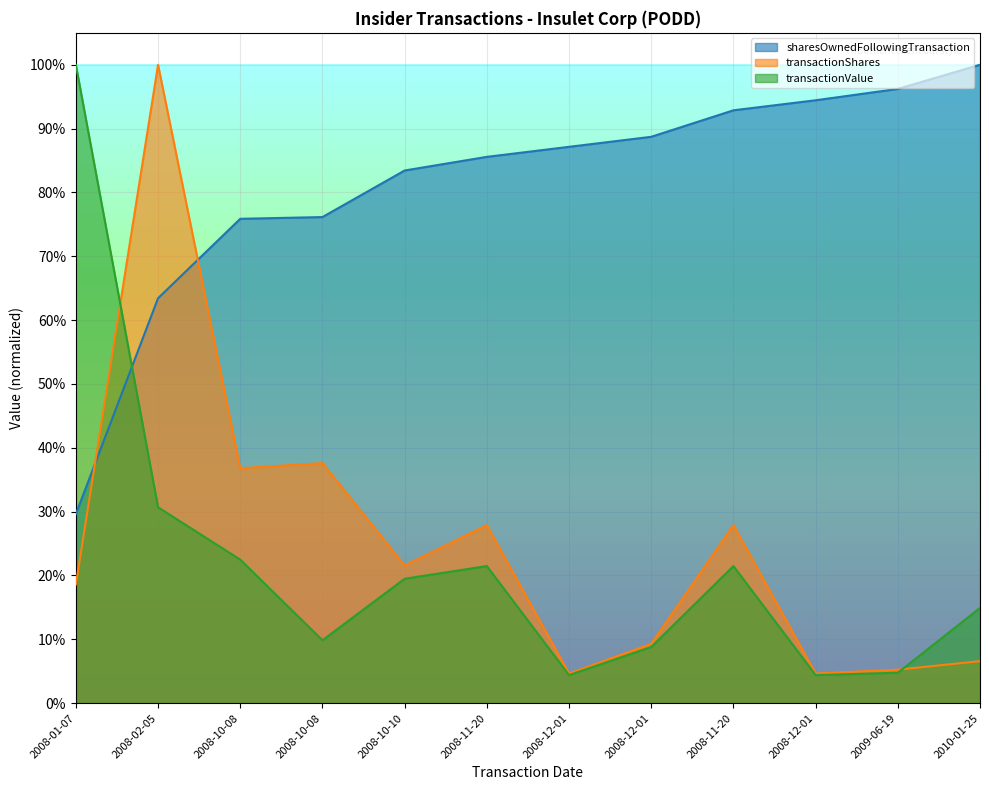

What is the minimum value for sharesOwnedFollowingTransaction?

0.3